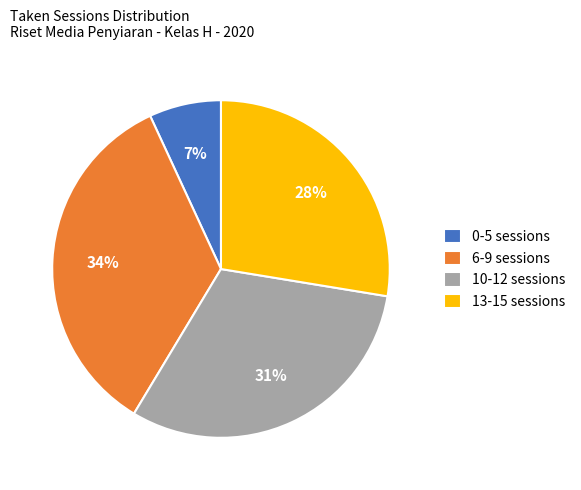

True or false: 0-5 sessions accounts for 7% of the total.

True